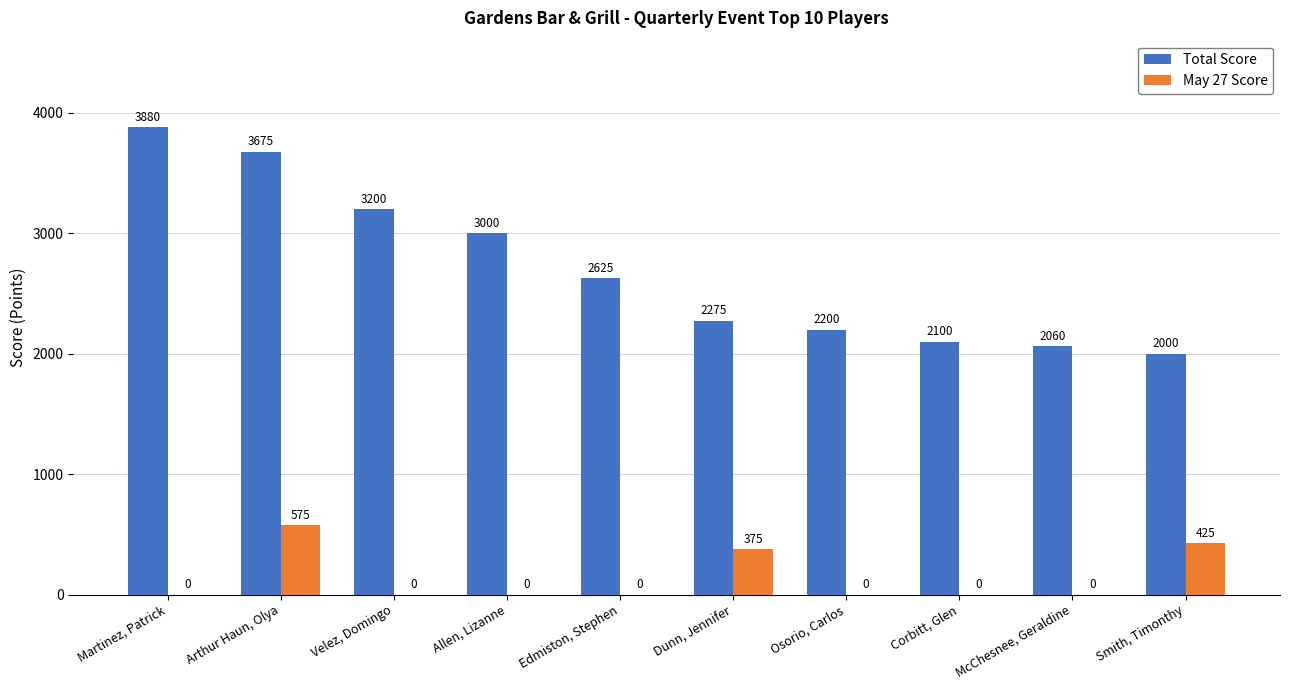

The Total Score series shows 3420 at Smith, Timonthy. True or false?

False